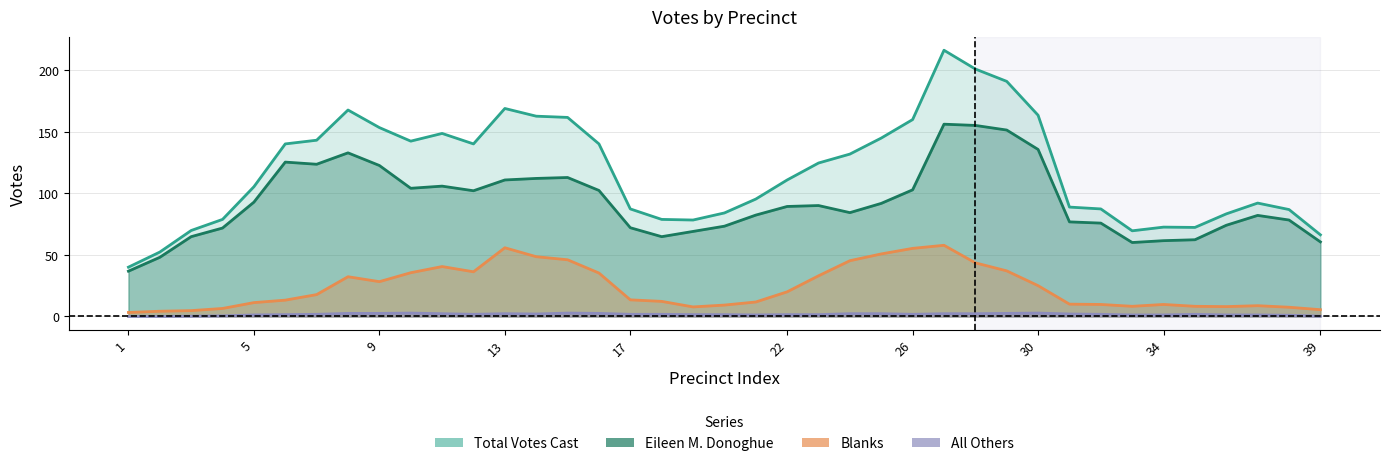

What is the average value of the Eileen M. Donoghue series?

94